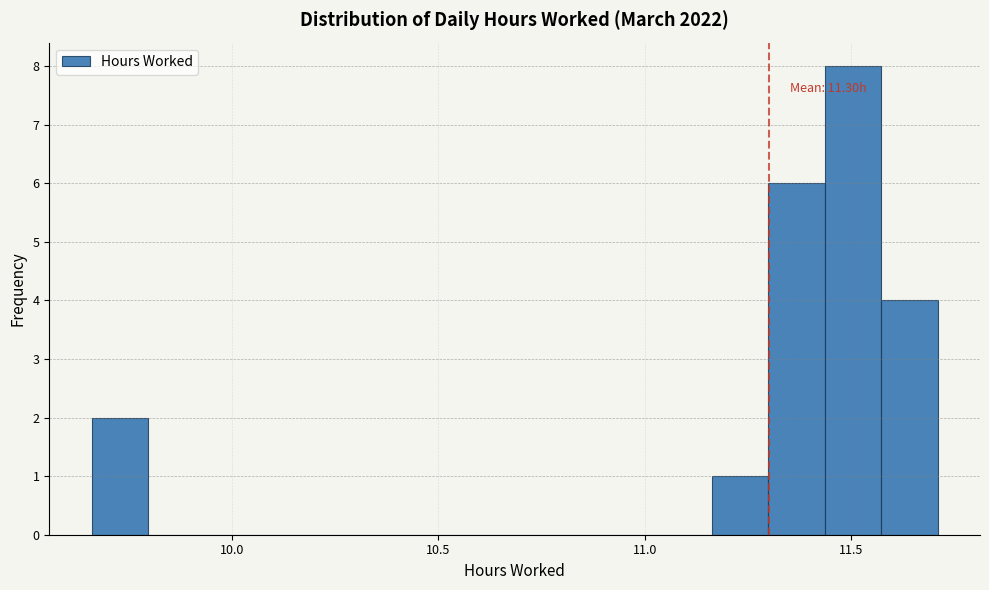

Read against the x-axis, roughly where is the centre of the tallest bar?

11.50